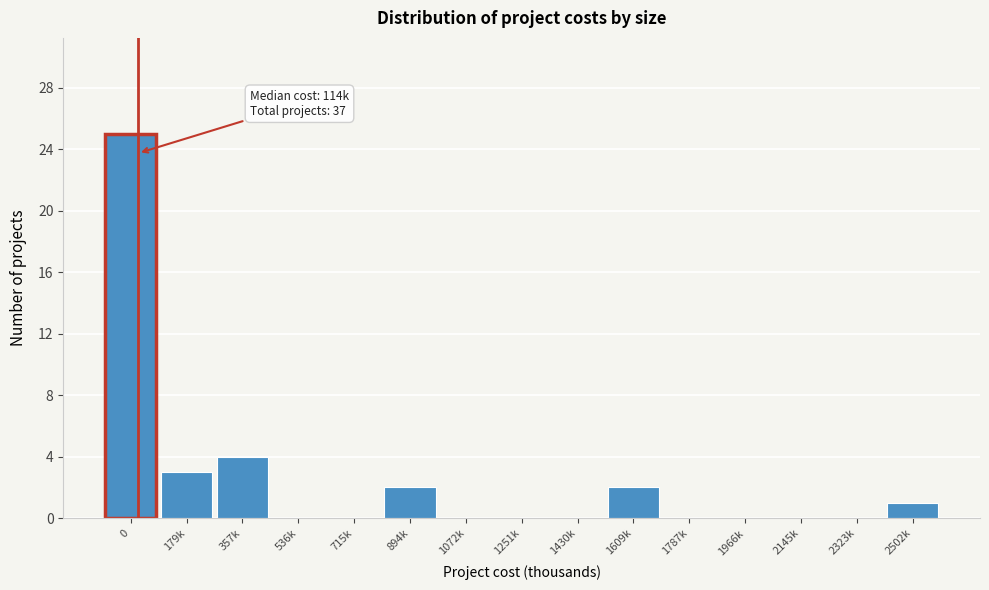

Reading left to right, transcribe all the data shown in this chart.

0=25	179k=3	357k=4	536k=0	715k=0	894k=2	1072k=0	1251k=0	1430k=0	1609k=2	1787k=0	1966k=0	2145k=0	2323k=0	2502k=1